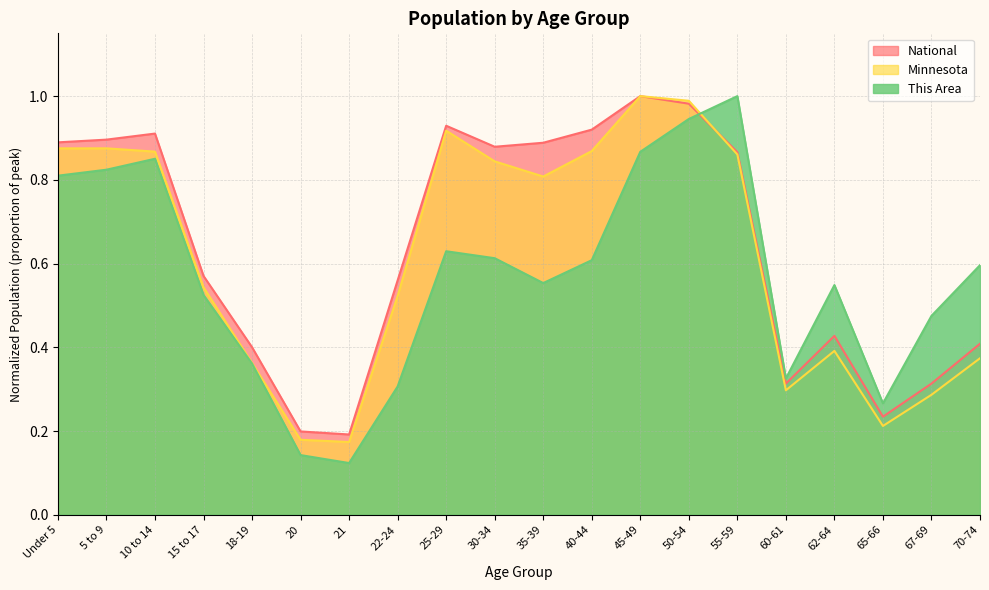

The This Area series shows 0.2 at 25-29. True or false?

False